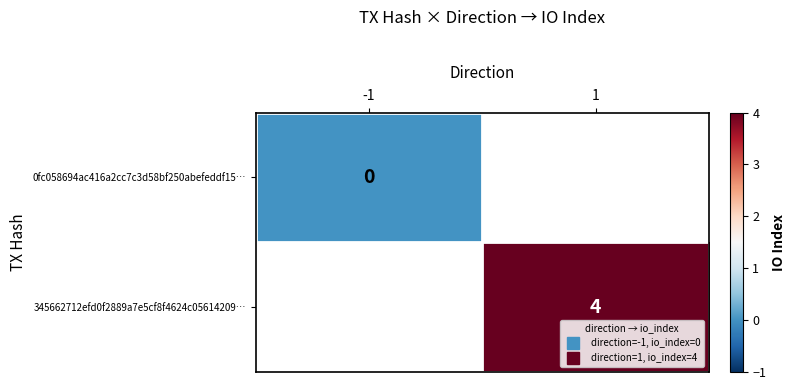

At which label does 0fc058694ac416a2cc7c3d58bf250abefeddf15… reach its peak?

-1